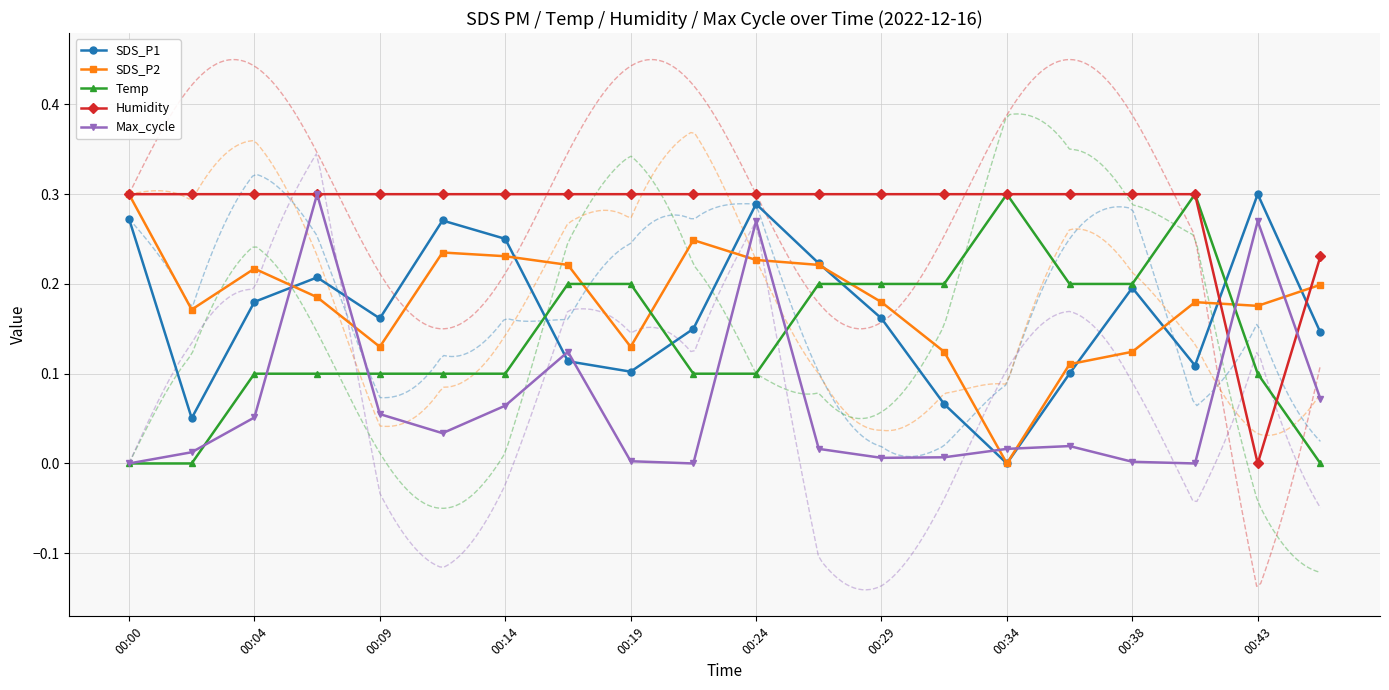

How many intersections are there between Temp and Humidity?

1